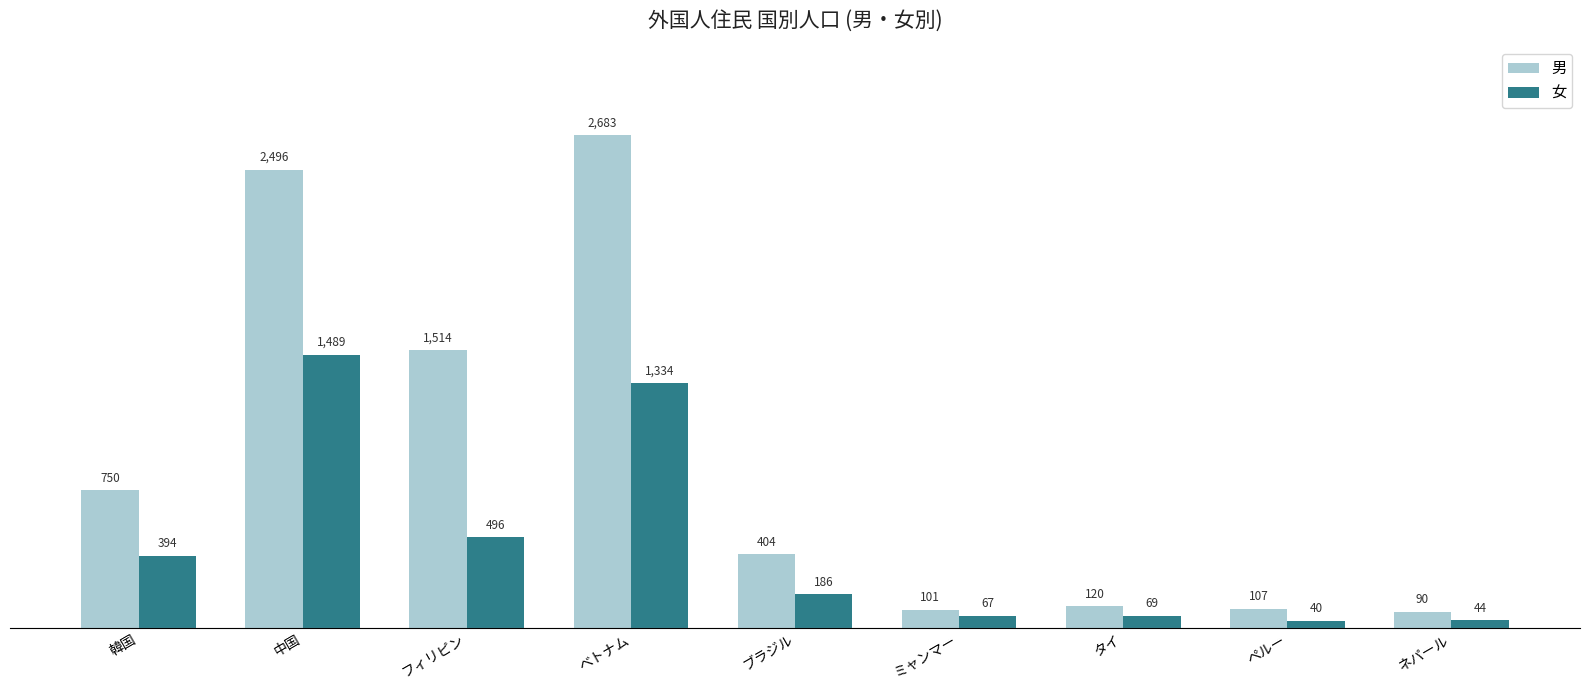

What is the value of the 女 bar at the 7th from the left?

69